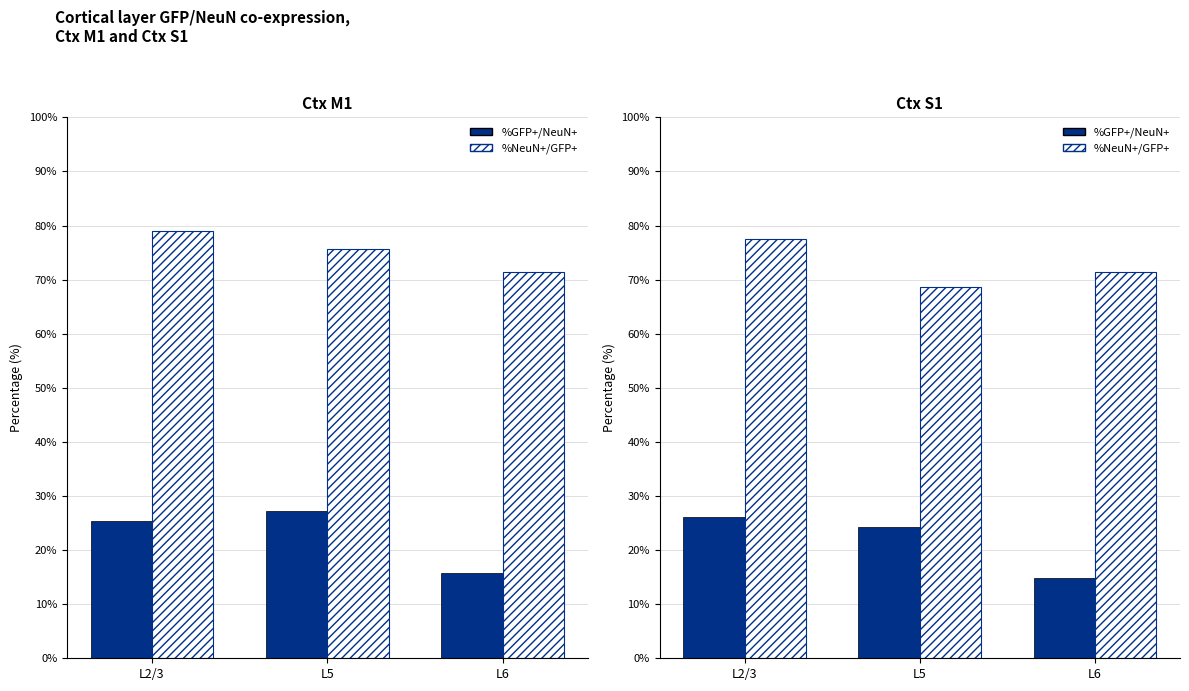

Between L5 and L2/3, which is larger?

L2/3